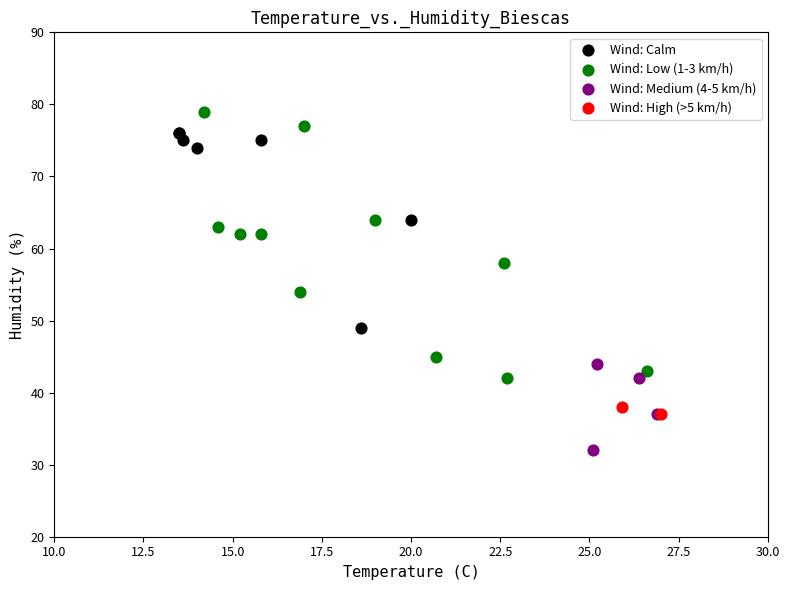

Which series contains the highest Y value?

Wind: Low (1-3 km/h)